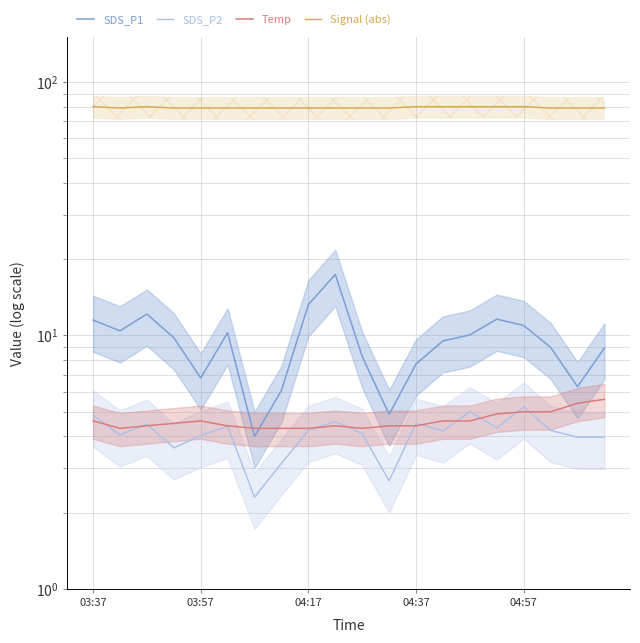

Where does the SDS_P1 series first go above 9?

03:37